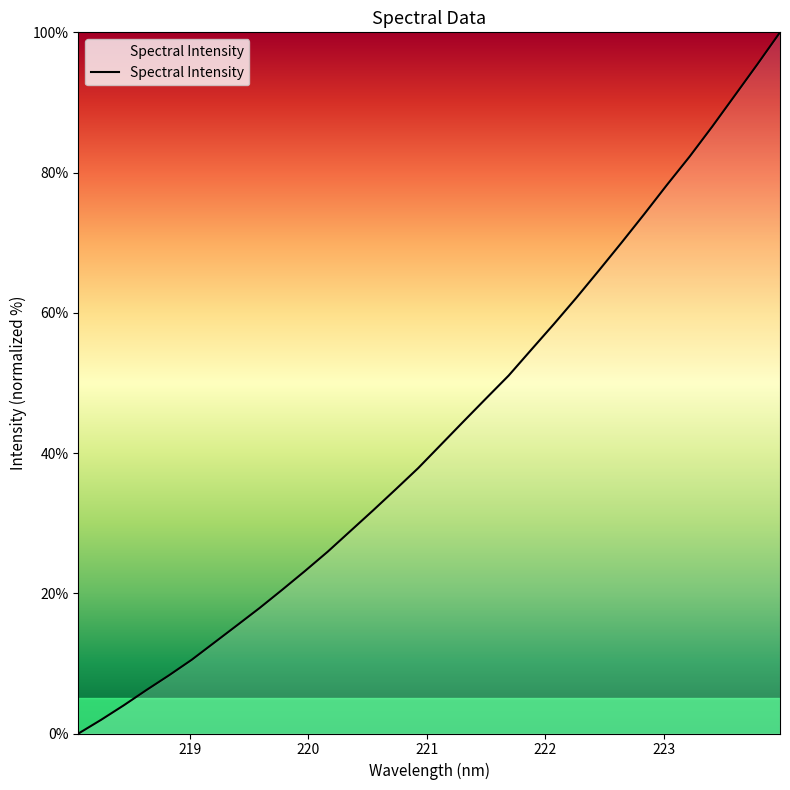

How many positive values are there?

31